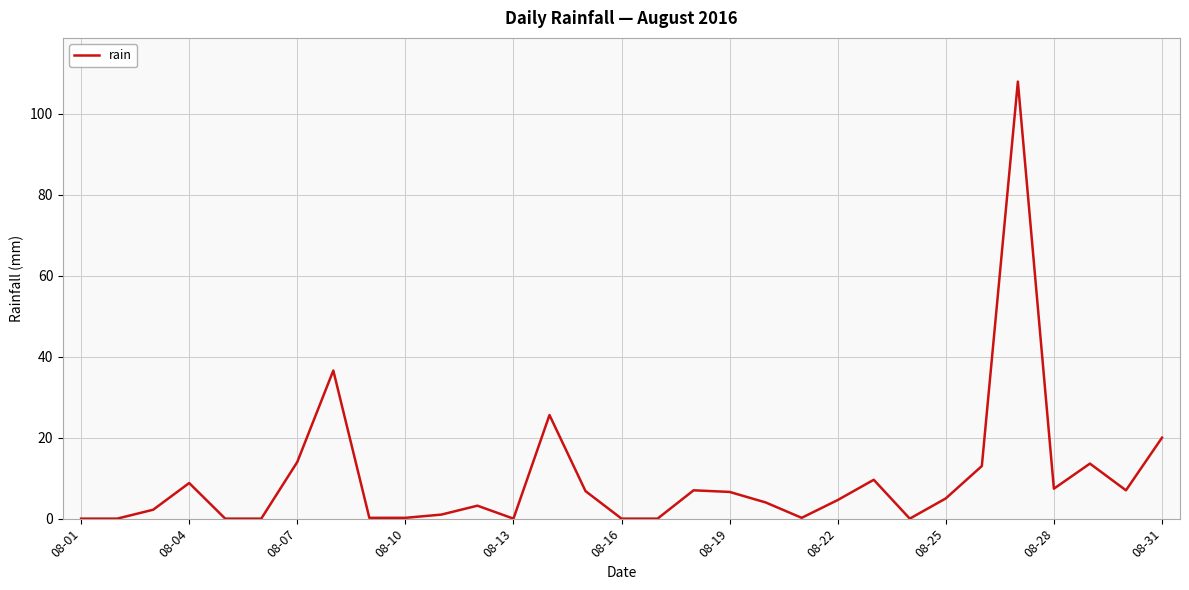

What is the greatest value displayed?

108.0